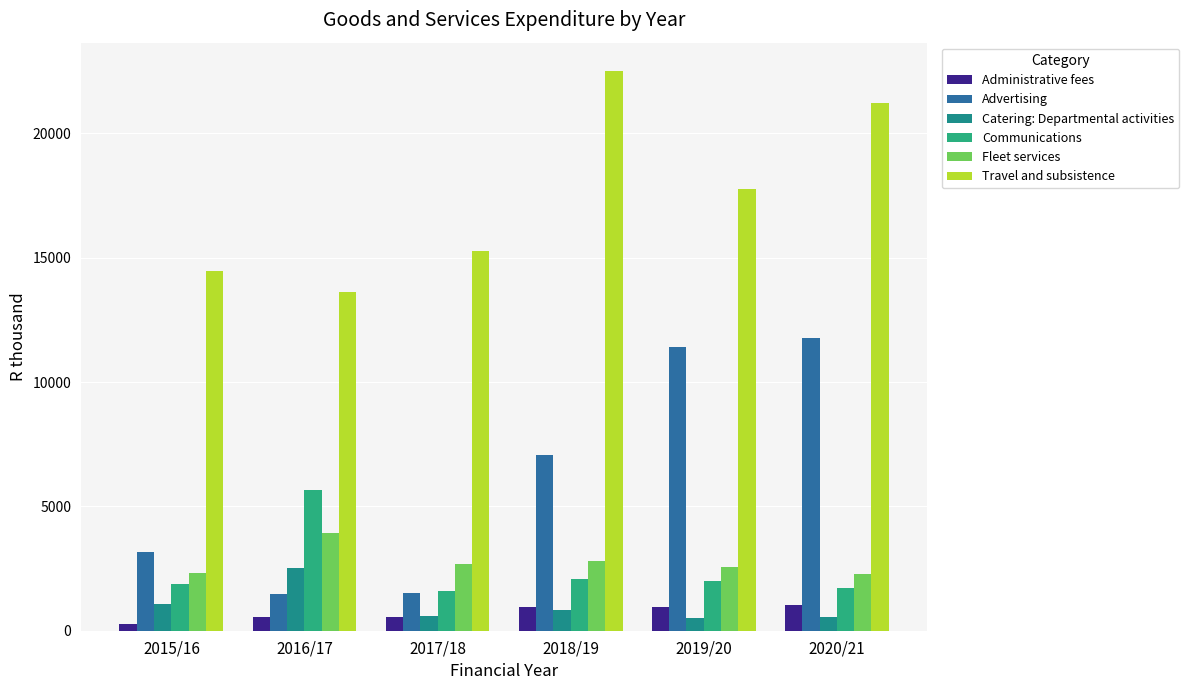

What is the total value across all series at 2018/19?

36248